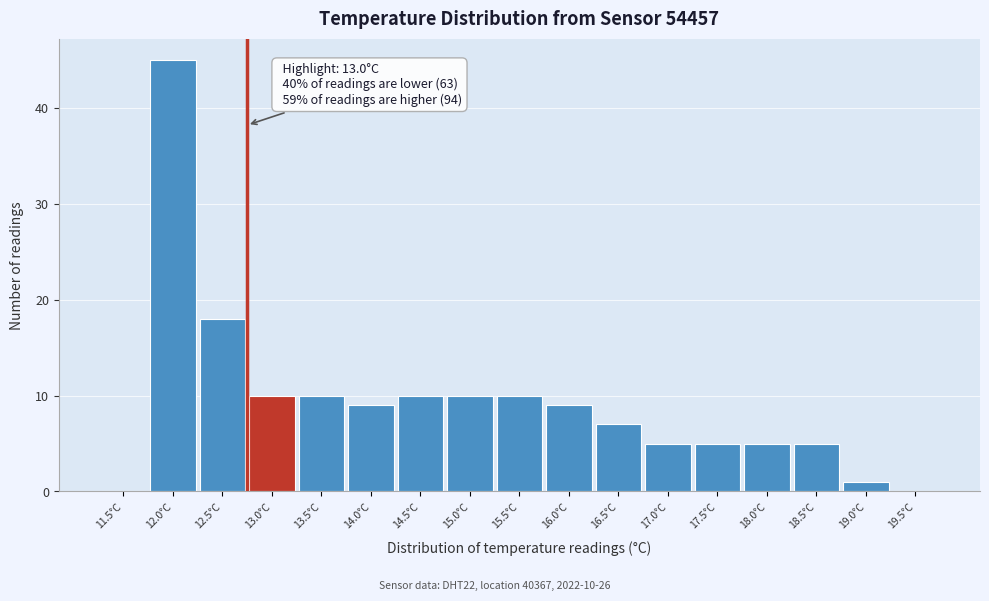

Reading left to right, what are all the values shown in this chart?

11.5°C=0	12.0°C=45	12.5°C=18	13.0°C=10	13.5°C=10	14.0°C=9	14.5°C=10	15.0°C=10	15.5°C=10	16.0°C=9	16.5°C=7	17.0°C=5	17.5°C=5	18.0°C=5	18.5°C=5	19.0°C=1	19.5°C=0